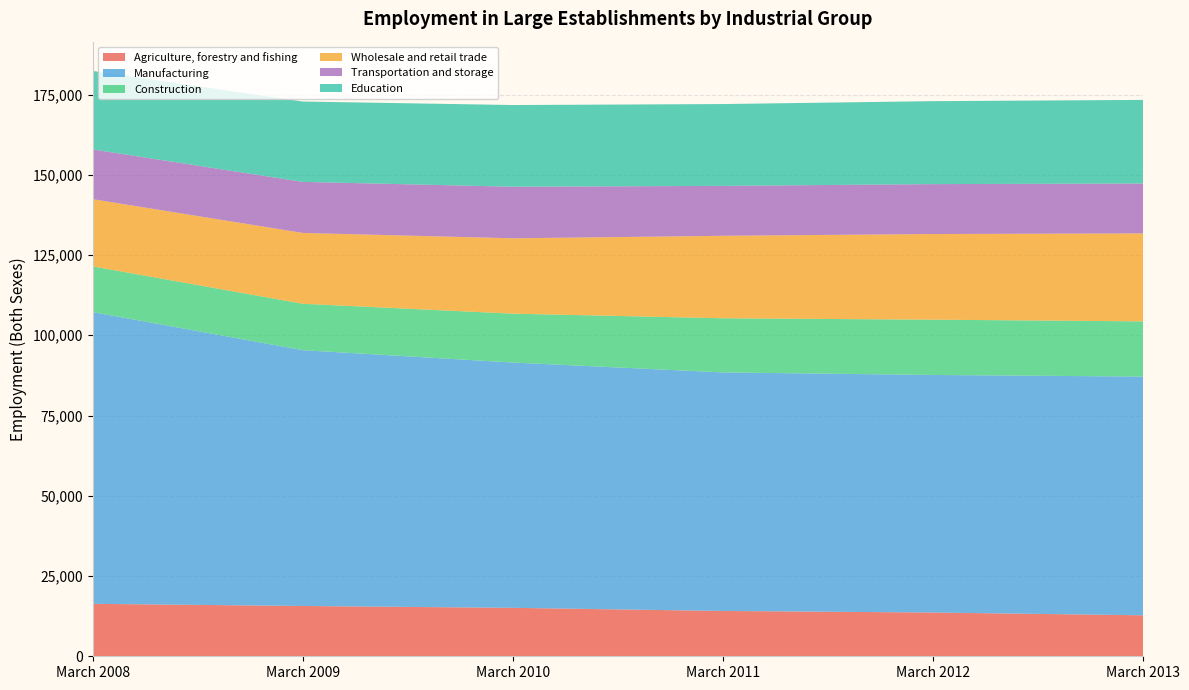

Reading right to left, what are all the values shown in this chart?

Agriculture, forestry and fishing: March 2013=12767	March 2012=13627	March 2011=14117	March 2010=15090	March 2009=15671	March 2008=16341
Manufacturing: March 2013=74374	March 2012=74014	March 2011=74321	March 2010=76422	March 2009=79688	March 2008=90877
Construction: March 2013=17194	March 2012=17224	March 2011=16863	March 2010=15226	March 2009=14459	March 2008=14231
Wholesale and retail trade: March 2013=27409	March 2012=26679	March 2011=25693	March 2010=23472	March 2009=22065	March 2008=20948
Transportation and storage: March 2013=15537	March 2012=15551	March 2011=15553	March 2010=16072	March 2009=15906	March 2008=15501
Education: March 2013=26048	March 2012=25840	March 2011=25489	March 2010=25448	March 2009=25032	March 2008=24456